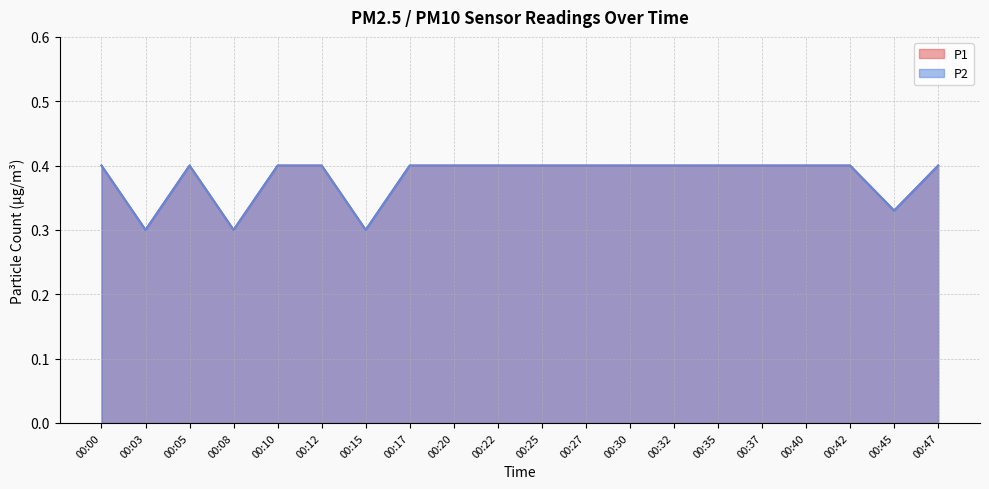

Count the P2 values in the range 0 to 1.

20